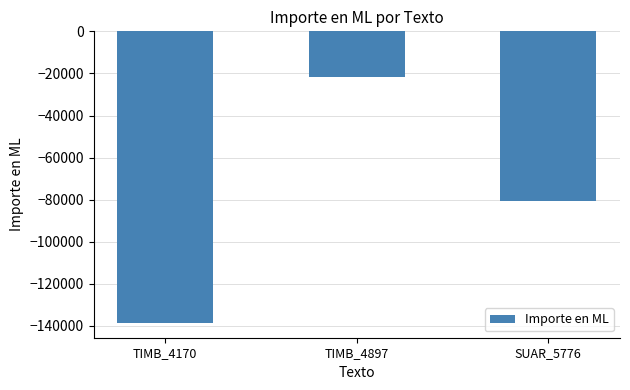

Which has a higher value, TIMB_4897 or TIMB_4170?

TIMB_4897